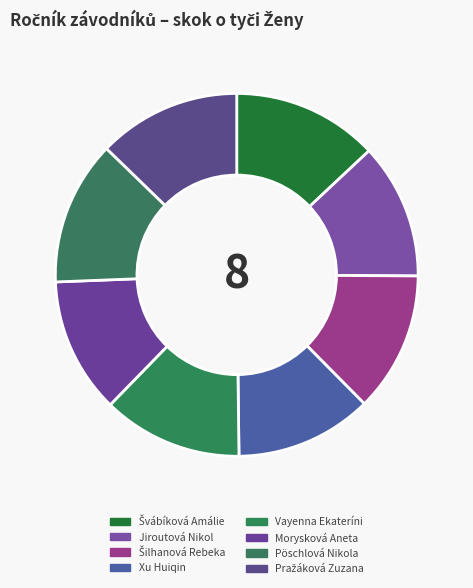

How many slices are in this pie chart?

8